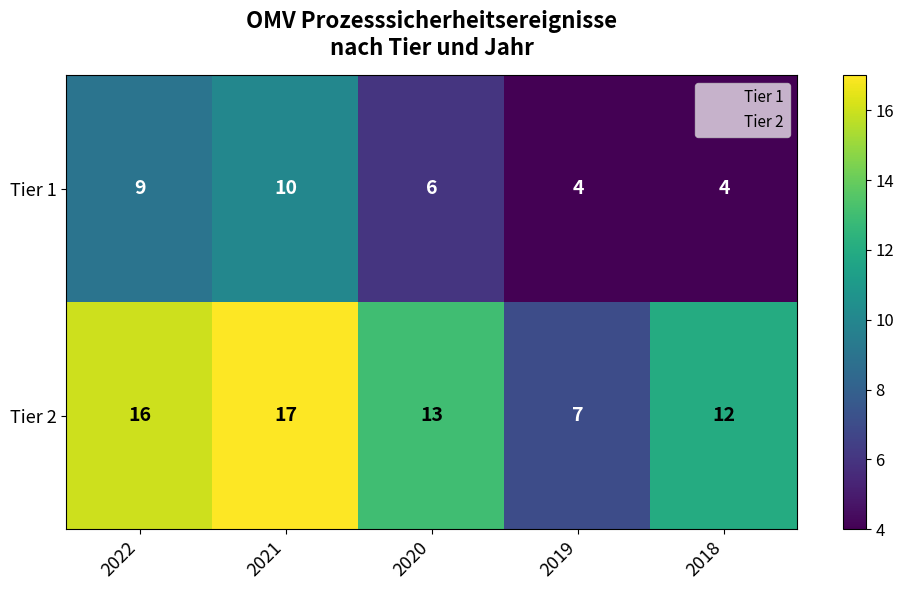

What is the average value of the Tier 2 series?

13